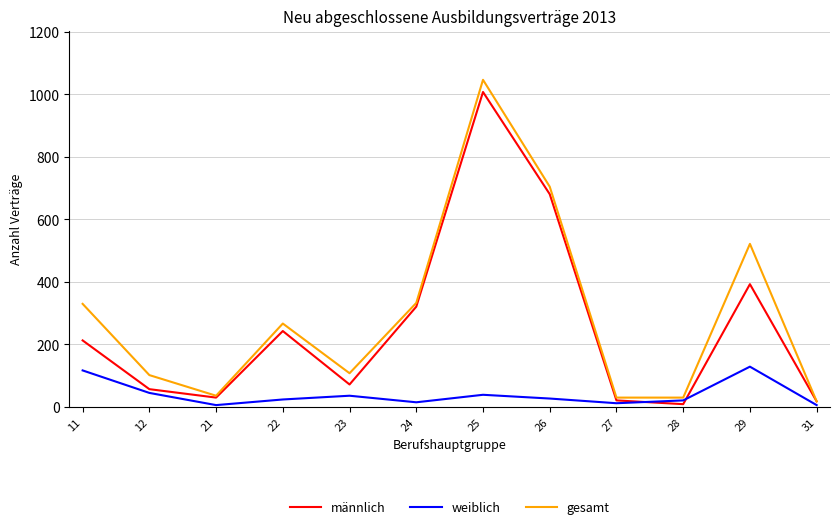

The männlich series shows 9 at 28. True or false?

True